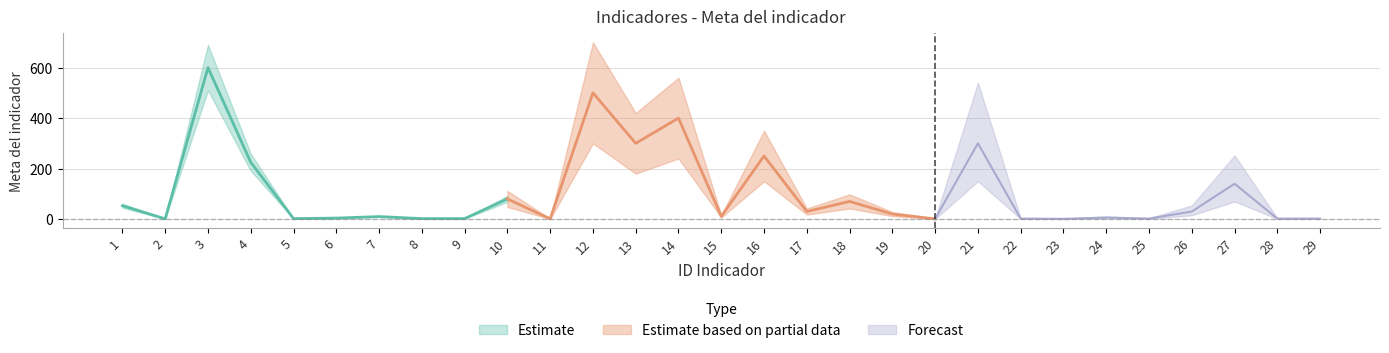

True or false: the data shows 140 at 27.

True